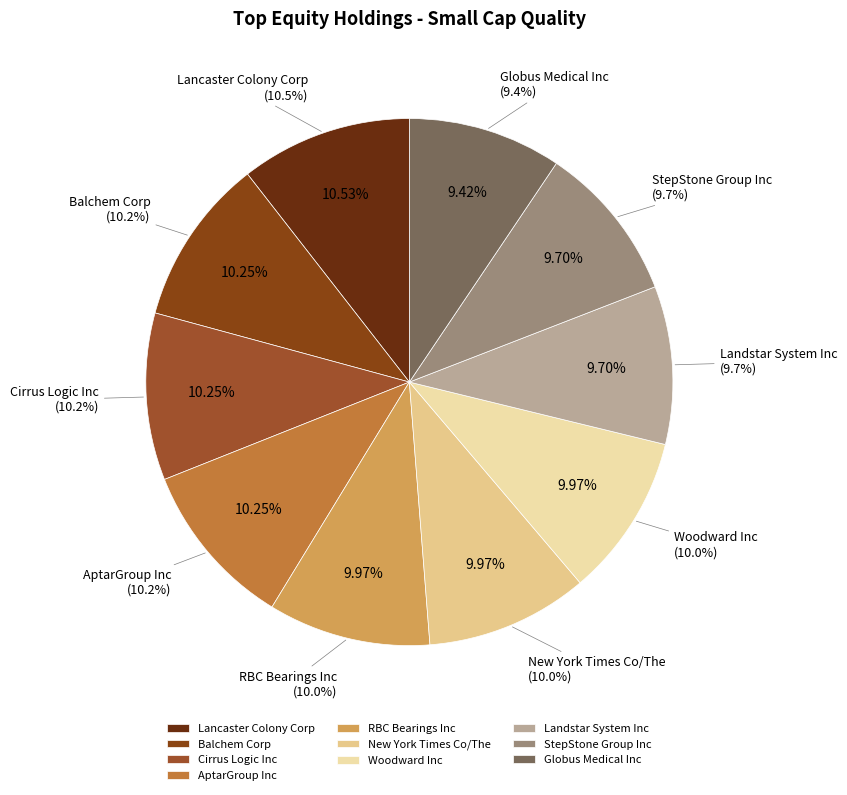

Is there a majority slice in this chart?

No